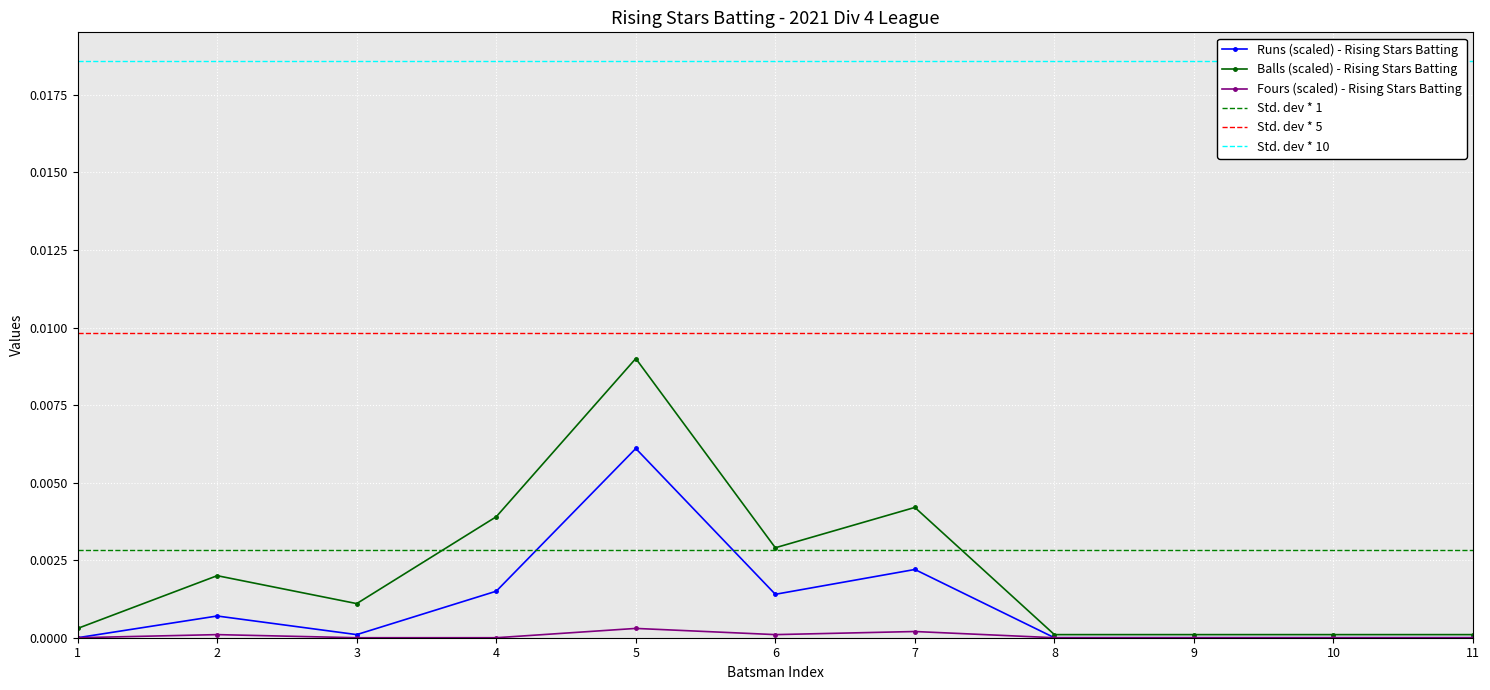

At which category does Runs (scaled) - Rising Stars Batting reach its first local valley?

3